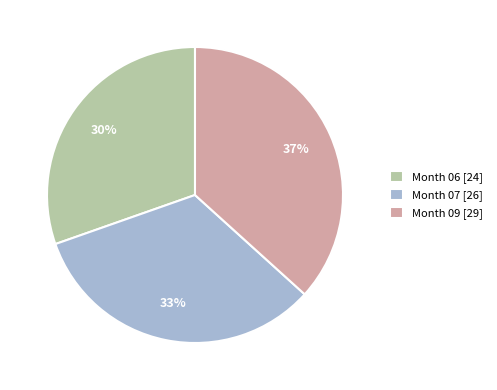

To the nearest percent, what portion does Month 07 [26] represent?

33%